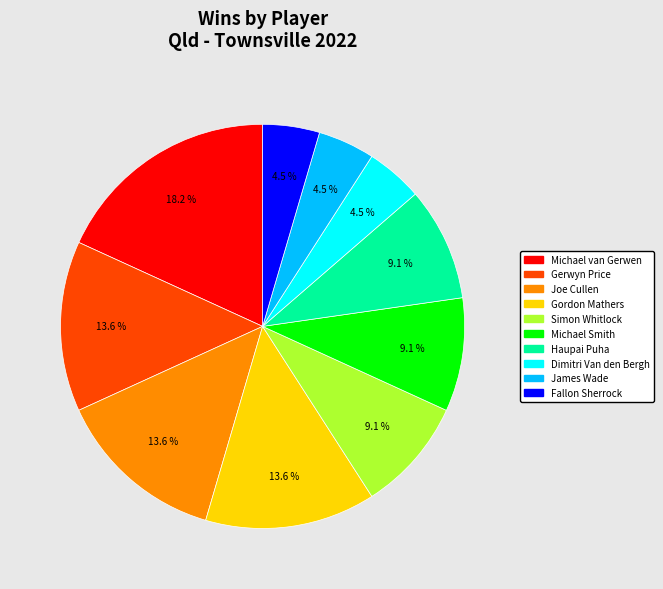

What is the largest slice in the pie chart?

Michael van Gerwen